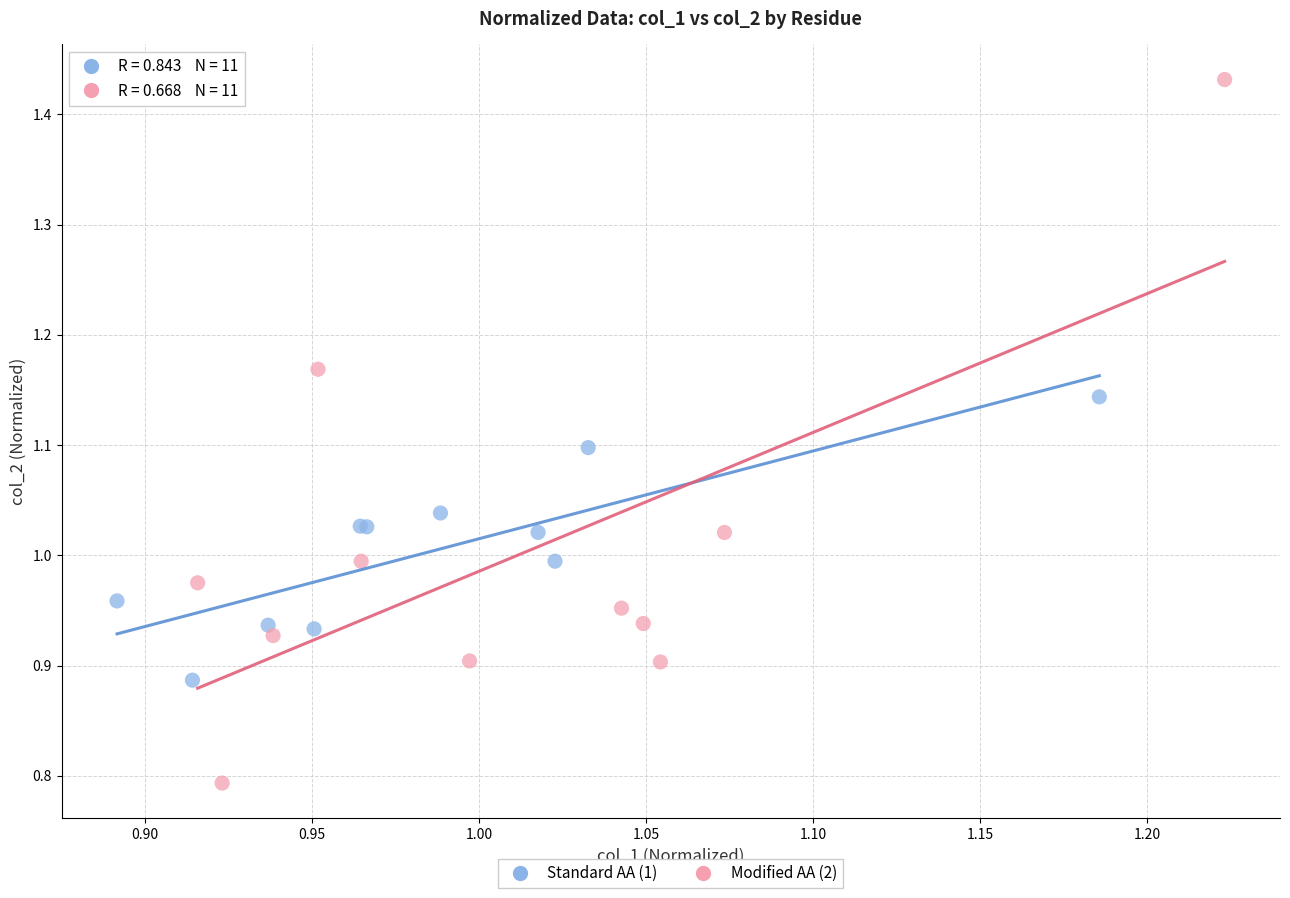

Which series reaches the minimum Y coordinate?

Modified AA (2)